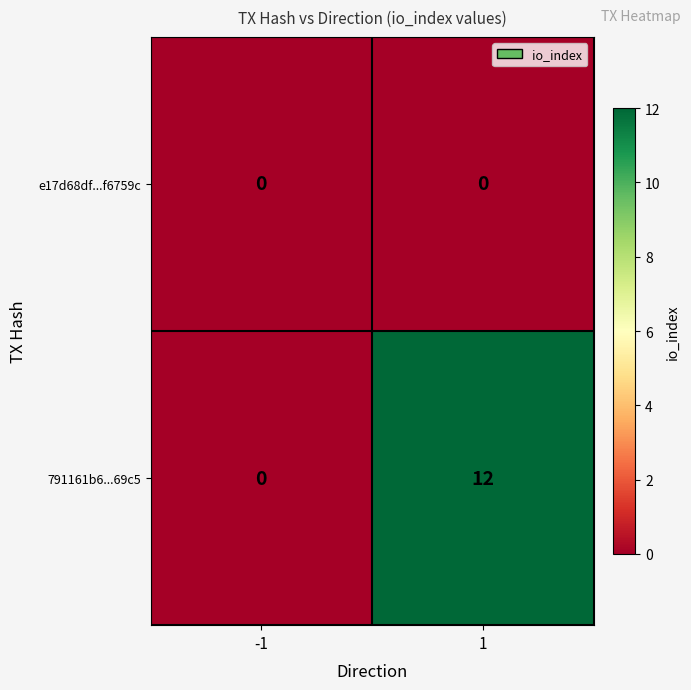

The 791161b6...69c5 series shows 8 at -1. True or false?

False